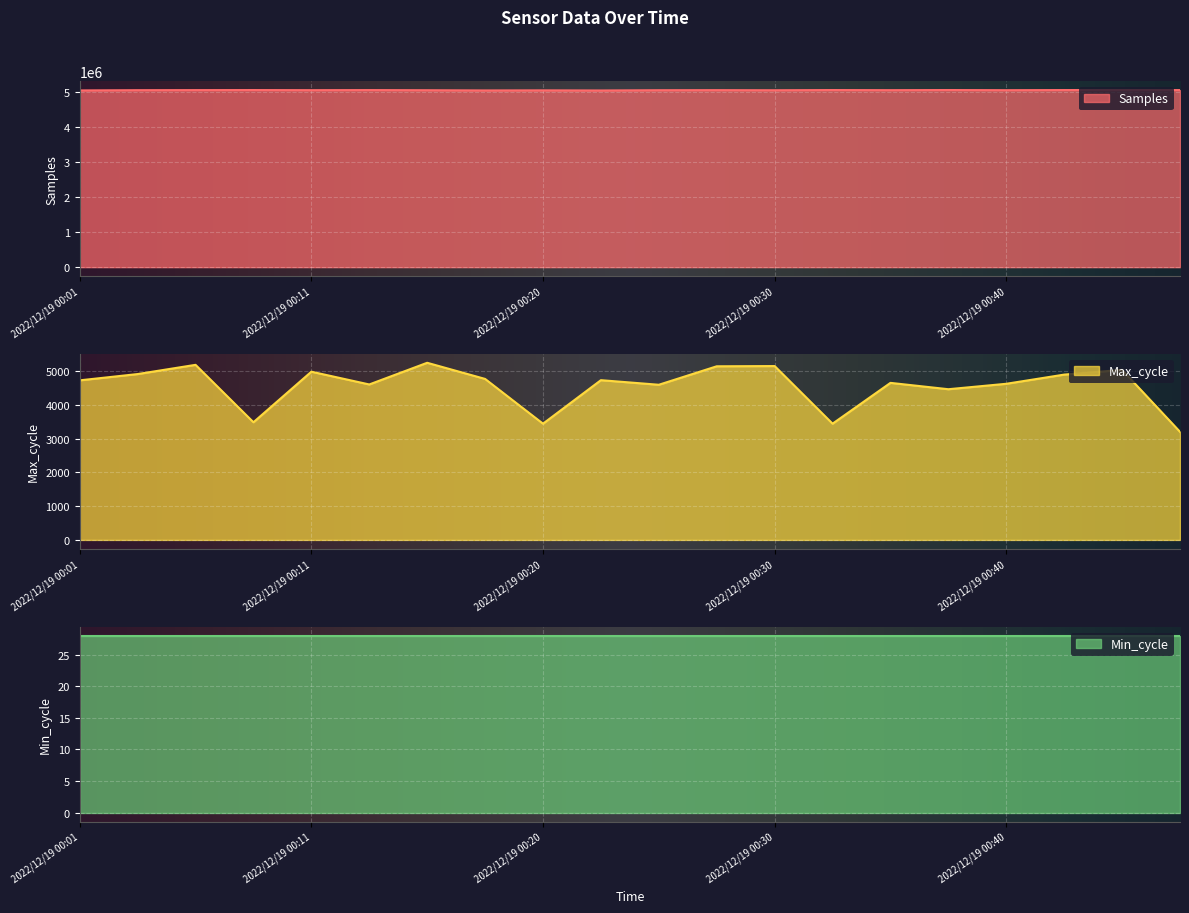

Which series has the largest total across all categories?

Samples